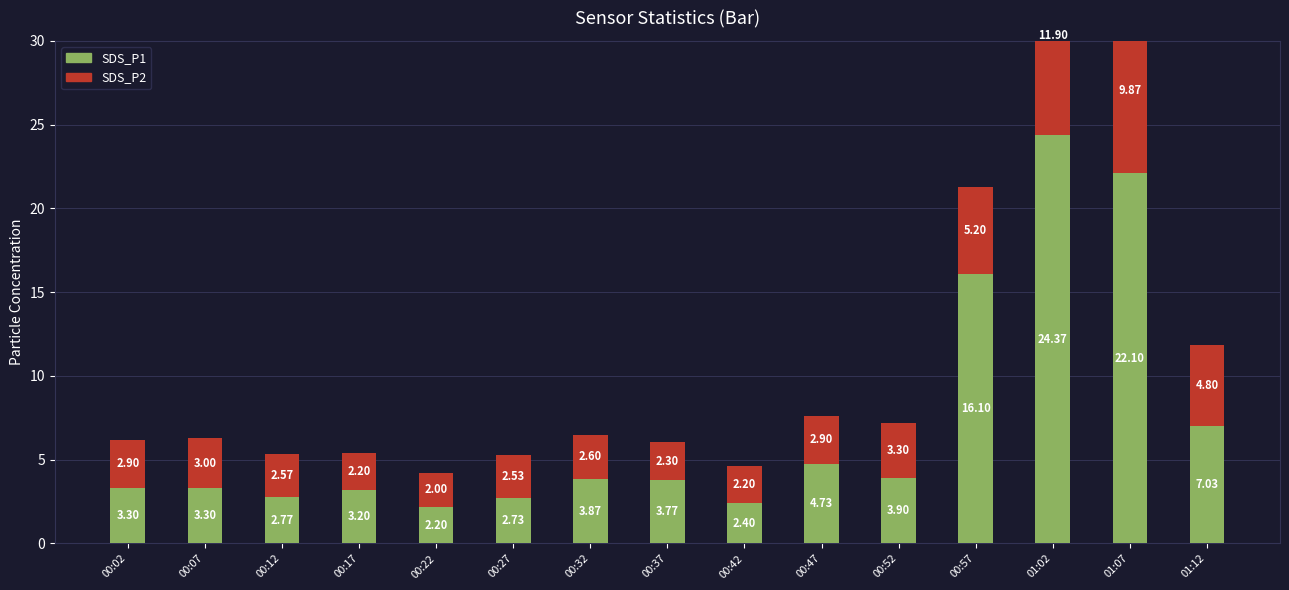

Reading left to right, what are all the values shown in this chart?

SDS_P1: 3.3	3.3	2.8	3.2	2.2	2.7	3.9	3.8	2.4	4.7	3.9	16.1	24.4	22.1	7.0
SDS_P2: 2.9	3.0	2.6	2.2	2.0	2.5	2.6	2.3	2.2	2.9	3.3	5.2	11.9	9.9	4.8